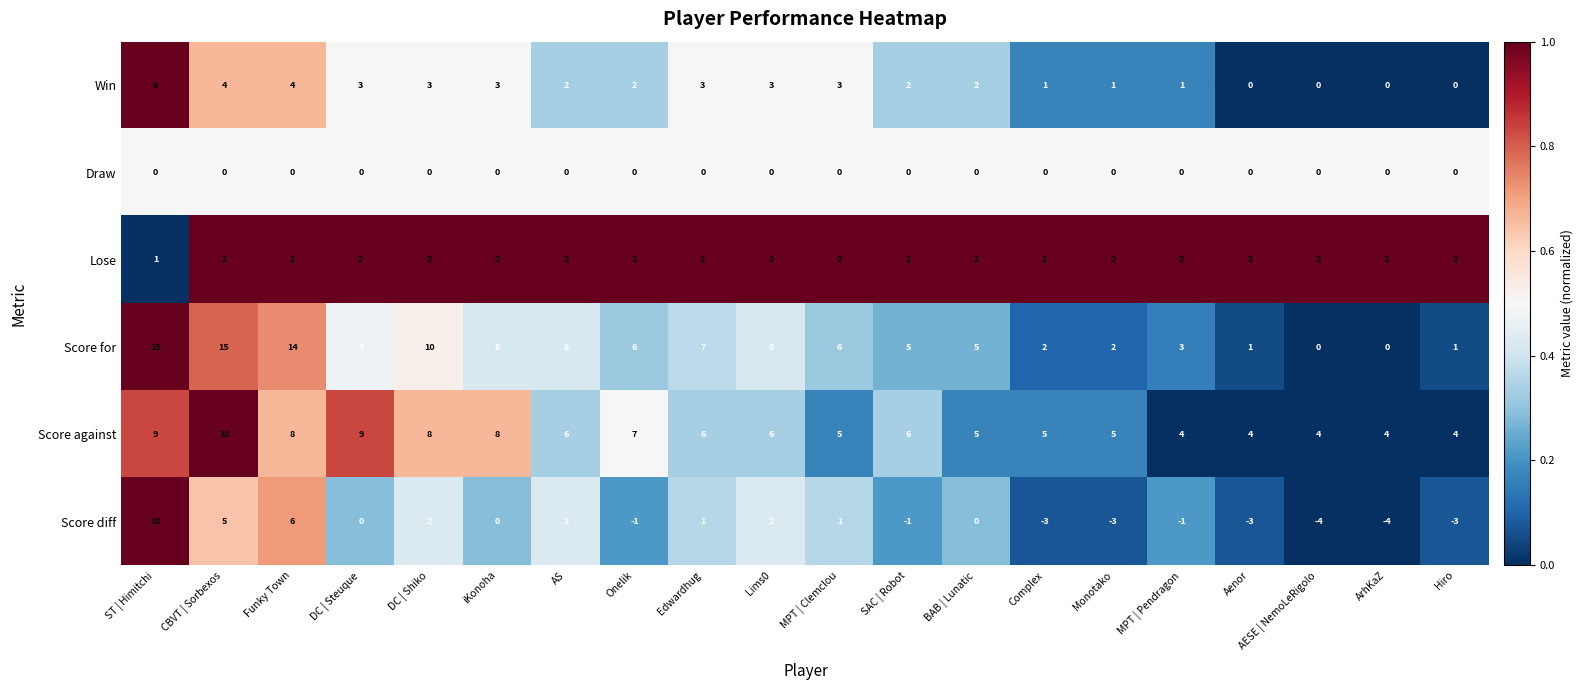

What is the sum of the Win values at DC | Shiko and MPT | Pendragon?

4